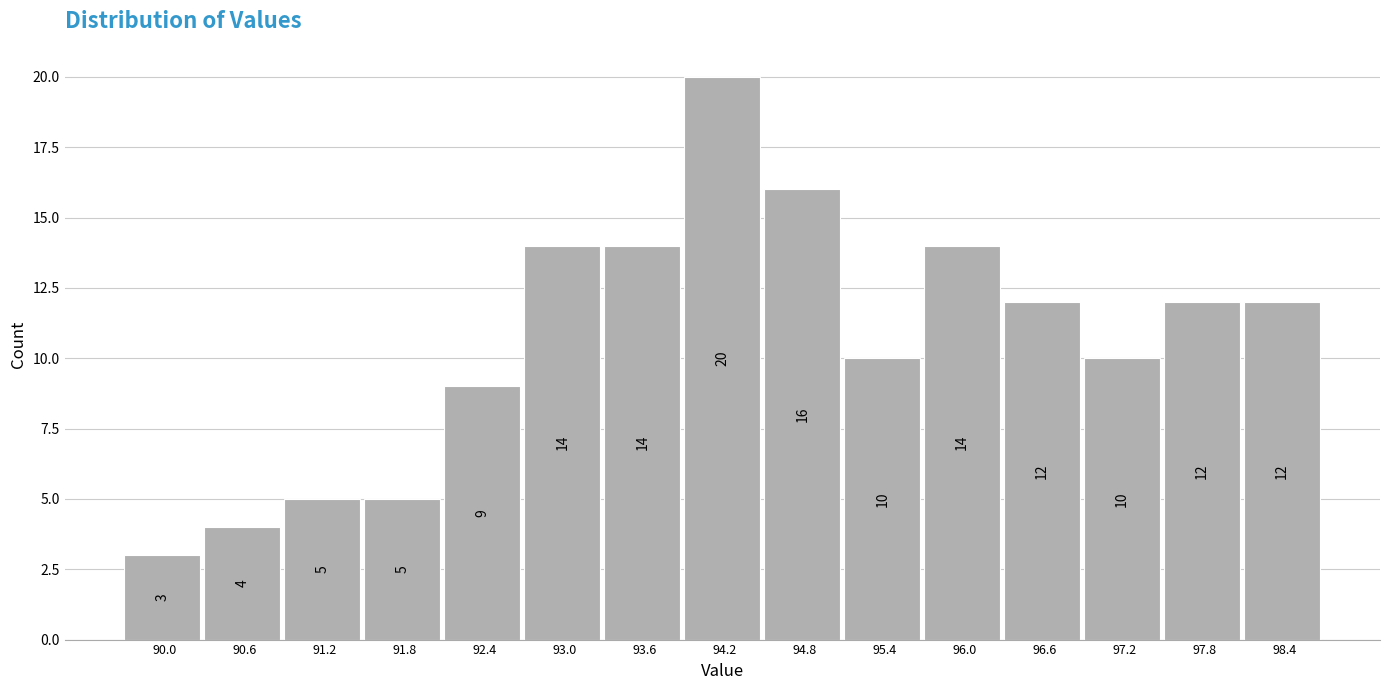

Reading left to right, extract all data points from this chart.

90.0=3	90.6=4	91.2=5	91.8=5	92.4=9	93.0=14	93.6=14	94.2=20	94.8=16	95.4=10	96.0=14	96.6=12	97.2=10	97.8=12	98.4=12